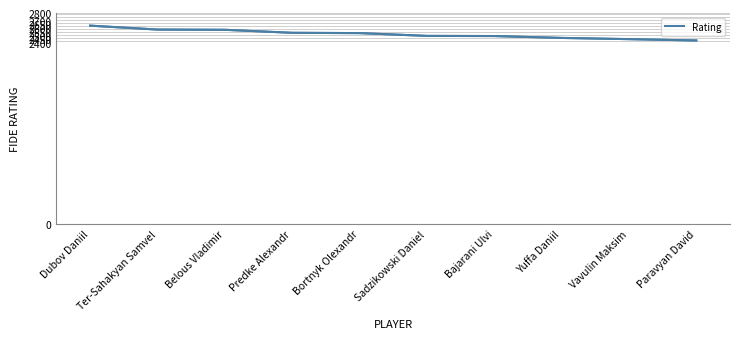

At which label does the data first exceed 2533?

Dubov Daniil